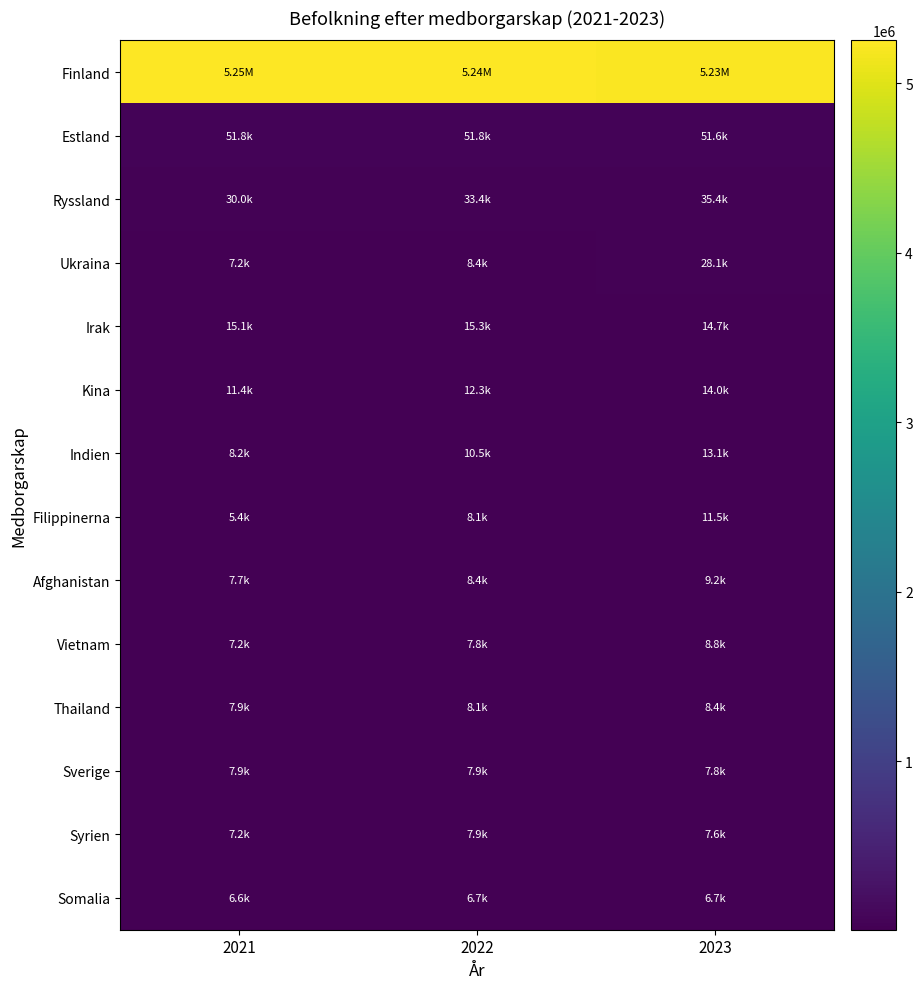

Which label corresponds to the smallest value in the chart?

2021